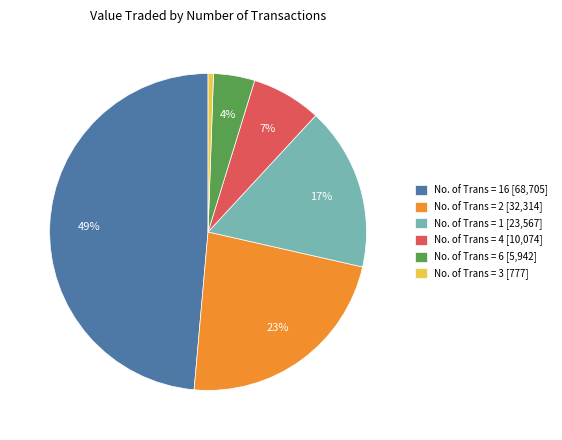

Rank the categories by value from highest to lowest.

No. of Trans = 16 [68,705], No. of Trans = 2 [32,314], No. of Trans = 1 [23,567], No. of Trans = 4 [10,074], No. of Trans = 6 [5,942], No. of Trans = 3 [777]